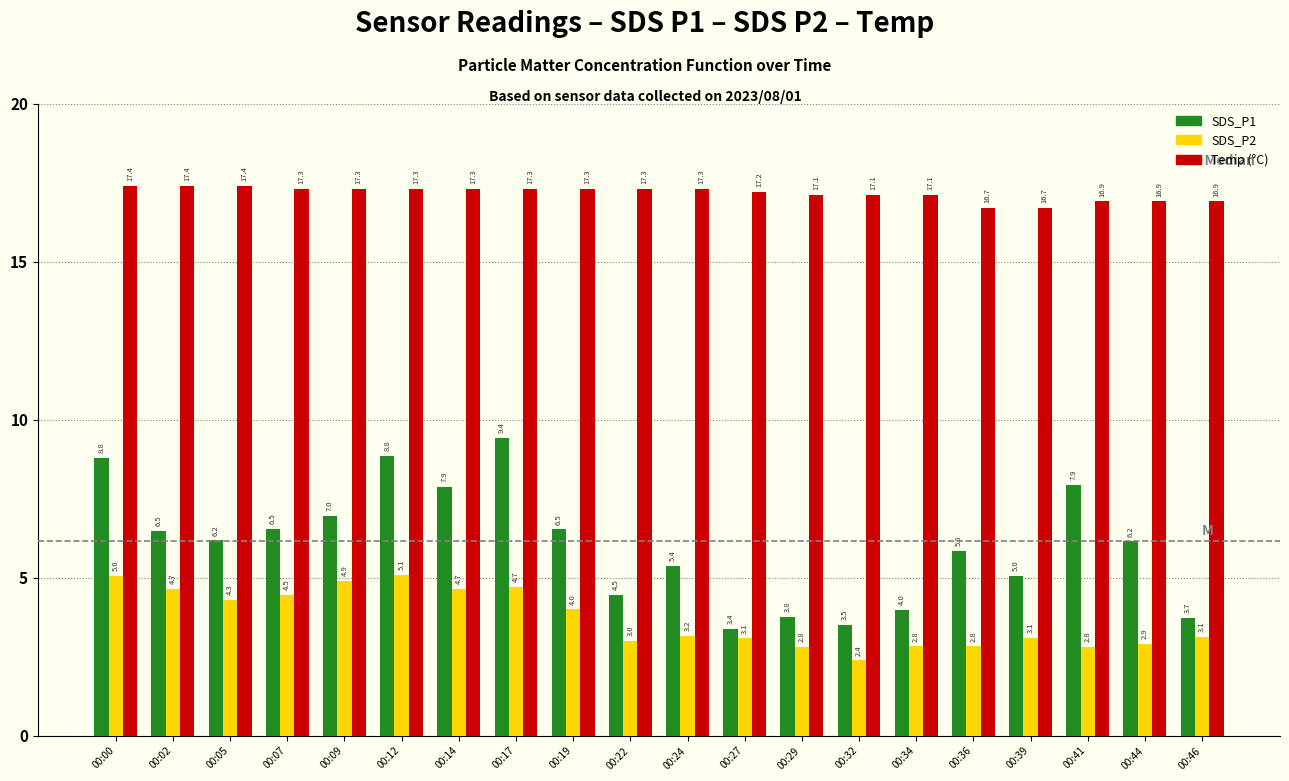

How many groups of bars are there?

20